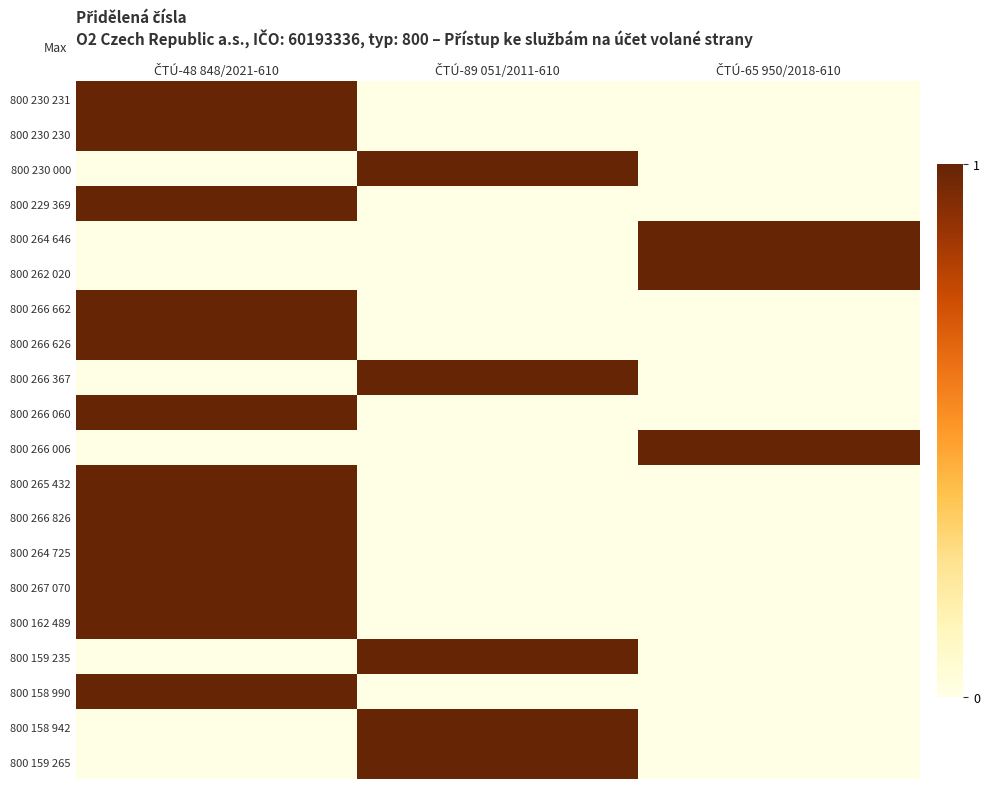

Reading left to right, extract all data points from this chart.

800 230 231: ČTÚ-48 848/2021-610=1	ČTÚ-89 051/2011-610=0	ČTÚ-65 950/2018-610=0
800 230 230: ČTÚ-48 848/2021-610=1	ČTÚ-89 051/2011-610=0	ČTÚ-65 950/2018-610=0
800 230 000: ČTÚ-48 848/2021-610=0	ČTÚ-89 051/2011-610=1	ČTÚ-65 950/2018-610=0
800 229 369: ČTÚ-48 848/2021-610=1	ČTÚ-89 051/2011-610=0	ČTÚ-65 950/2018-610=0
800 264 646: ČTÚ-48 848/2021-610=0	ČTÚ-89 051/2011-610=0	ČTÚ-65 950/2018-610=1
800 262 020: ČTÚ-48 848/2021-610=0	ČTÚ-89 051/2011-610=0	ČTÚ-65 950/2018-610=1
800 266 662: ČTÚ-48 848/2021-610=1	ČTÚ-89 051/2011-610=0	ČTÚ-65 950/2018-610=0
800 266 626: ČTÚ-48 848/2021-610=1	ČTÚ-89 051/2011-610=0	ČTÚ-65 950/2018-610=0
800 266 367: ČTÚ-48 848/2021-610=0	ČTÚ-89 051/2011-610=1	ČTÚ-65 950/2018-610=0
800 266 060: ČTÚ-48 848/2021-610=1	ČTÚ-89 051/2011-610=0	ČTÚ-65 950/2018-610=0
800 266 006: ČTÚ-48 848/2021-610=0	ČTÚ-89 051/2011-610=0	ČTÚ-65 950/2018-610=1
800 265 432: ČTÚ-48 848/2021-610=1	ČTÚ-89 051/2011-610=0	ČTÚ-65 950/2018-610=0
800 266 826: ČTÚ-48 848/2021-610=1	ČTÚ-89 051/2011-610=0	ČTÚ-65 950/2018-610=0
800 264 725: ČTÚ-48 848/2021-610=1	ČTÚ-89 051/2011-610=0	ČTÚ-65 950/2018-610=0
800 267 070: ČTÚ-48 848/2021-610=1	ČTÚ-89 051/2011-610=0	ČTÚ-65 950/2018-610=0
800 162 489: ČTÚ-48 848/2021-610=1	ČTÚ-89 051/2011-610=0	ČTÚ-65 950/2018-610=0
800 159 235: ČTÚ-48 848/2021-610=0	ČTÚ-89 051/2011-610=1	ČTÚ-65 950/2018-610=0
800 158 990: ČTÚ-48 848/2021-610=1	ČTÚ-89 051/2011-610=0	ČTÚ-65 950/2018-610=0
800 158 942: ČTÚ-48 848/2021-610=0	ČTÚ-89 051/2011-610=1	ČTÚ-65 950/2018-610=0
800 159 265: ČTÚ-48 848/2021-610=0	ČTÚ-89 051/2011-610=1	ČTÚ-65 950/2018-610=0